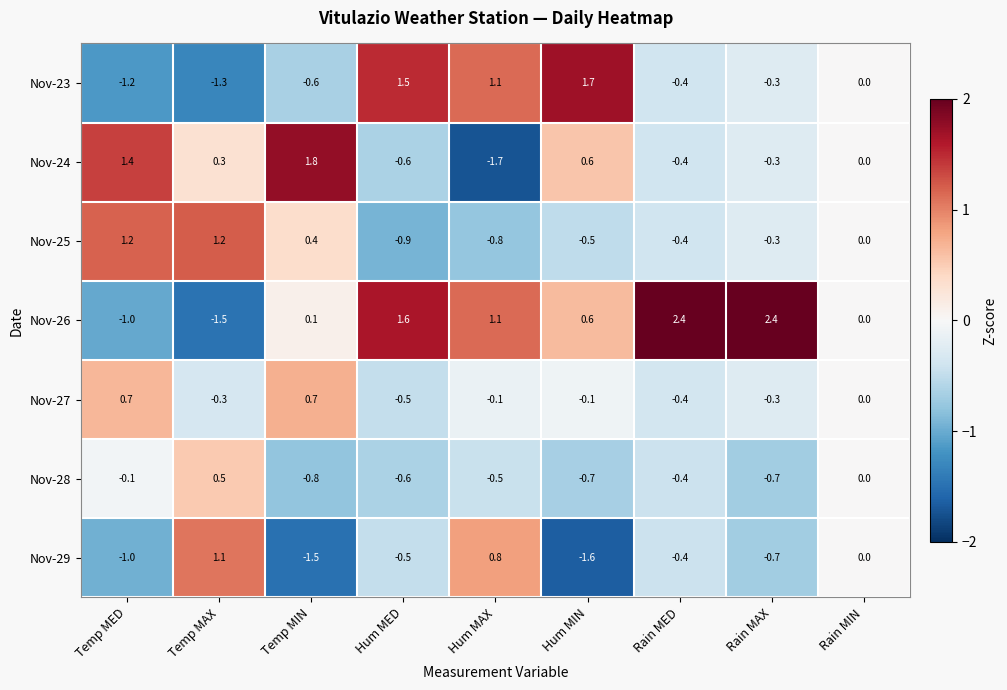

Which series has the largest total across all categories?

Nov-26